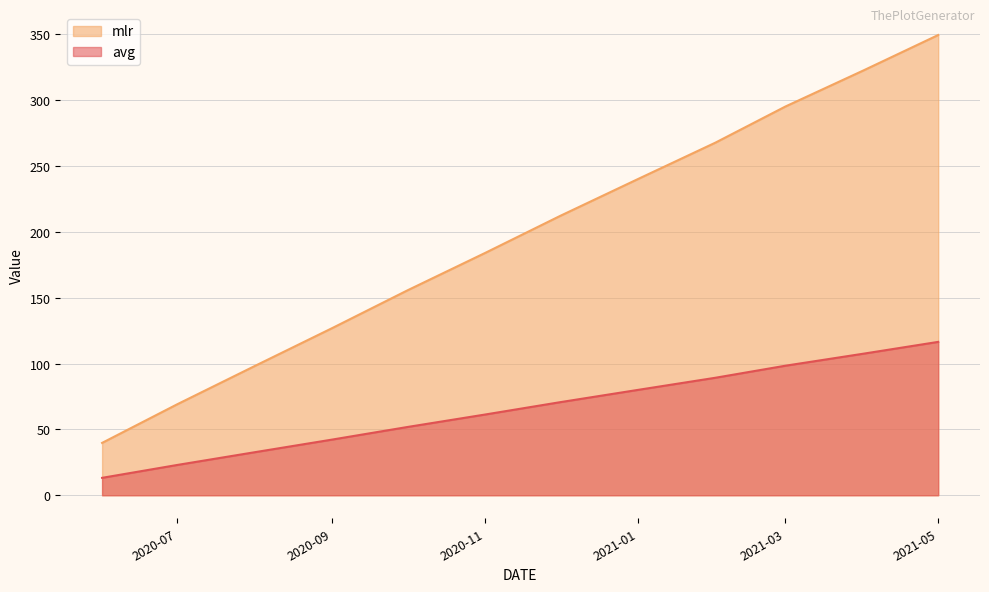

At which category is the sum across all series the highest?

2021-05